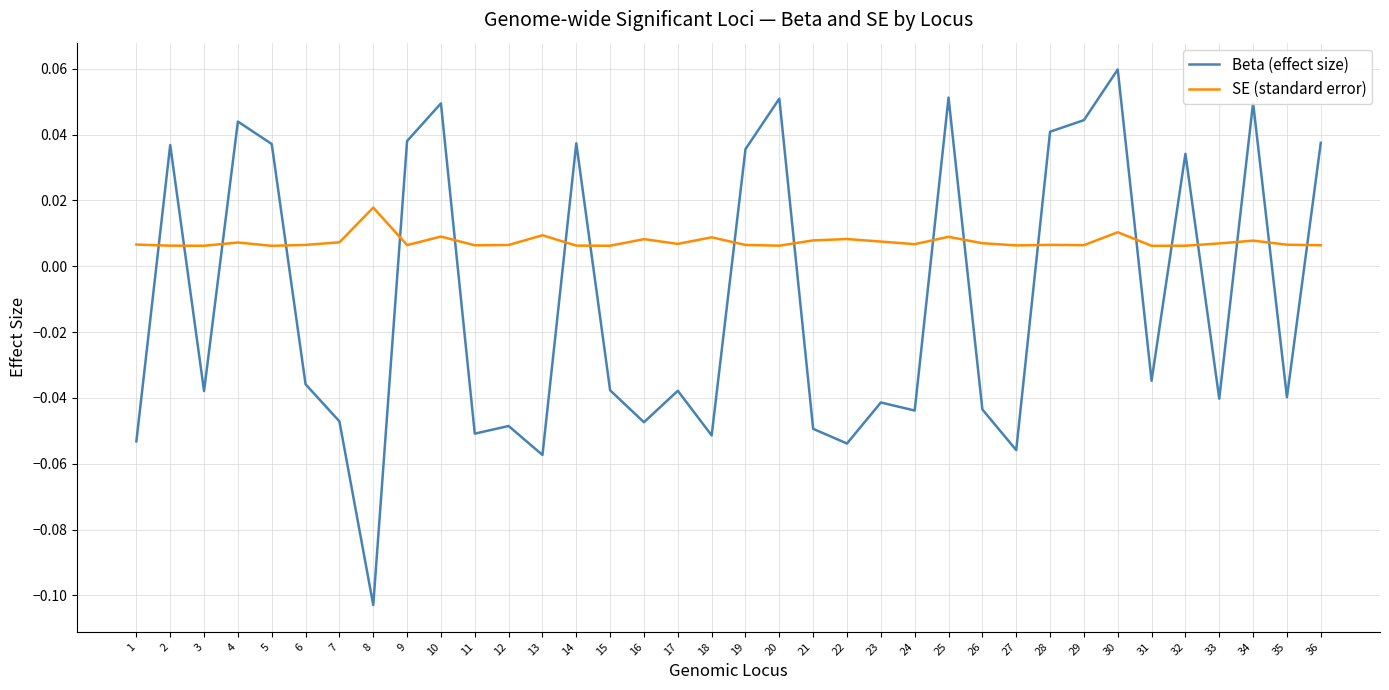

True or false: SE (standard error) has more than 2 interior local peaks.

True